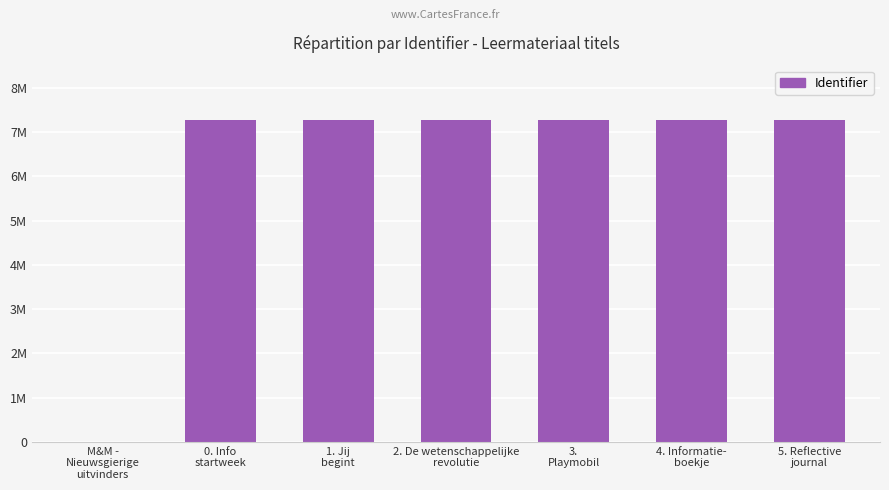

What is the sum of the values at 3.
Playmobil and M&M -
Nieuwsgierige
uitvinders?

7282751